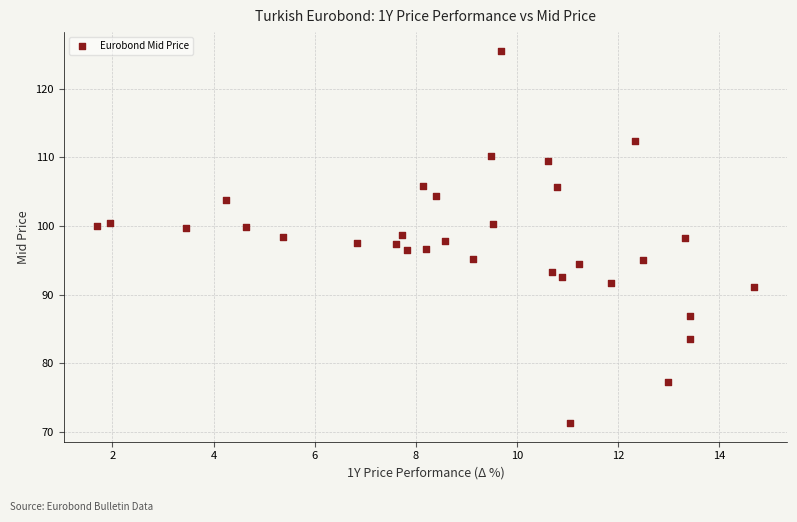

What is the range of Y values (max minus min)?

54.2